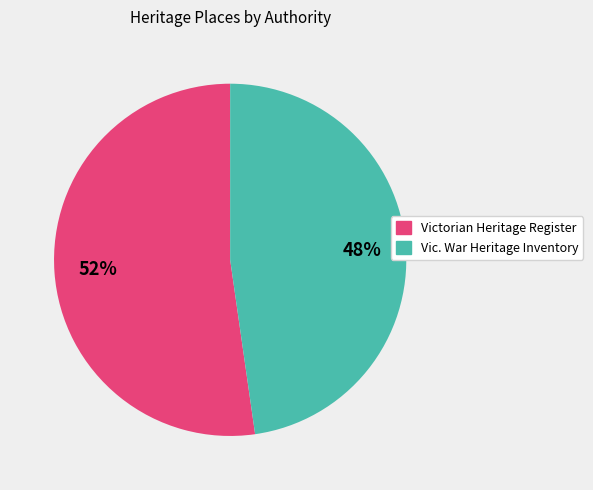

To the nearest percent, what is the average slice percentage?

50%